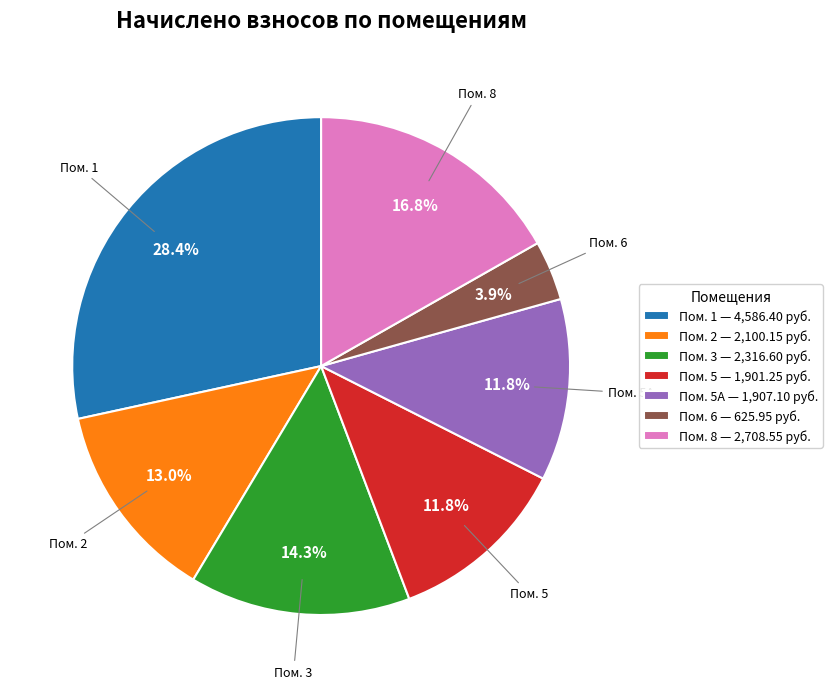

How much of the chart is everything except Пом. 1 — 4,586.40 руб.?

71.6%